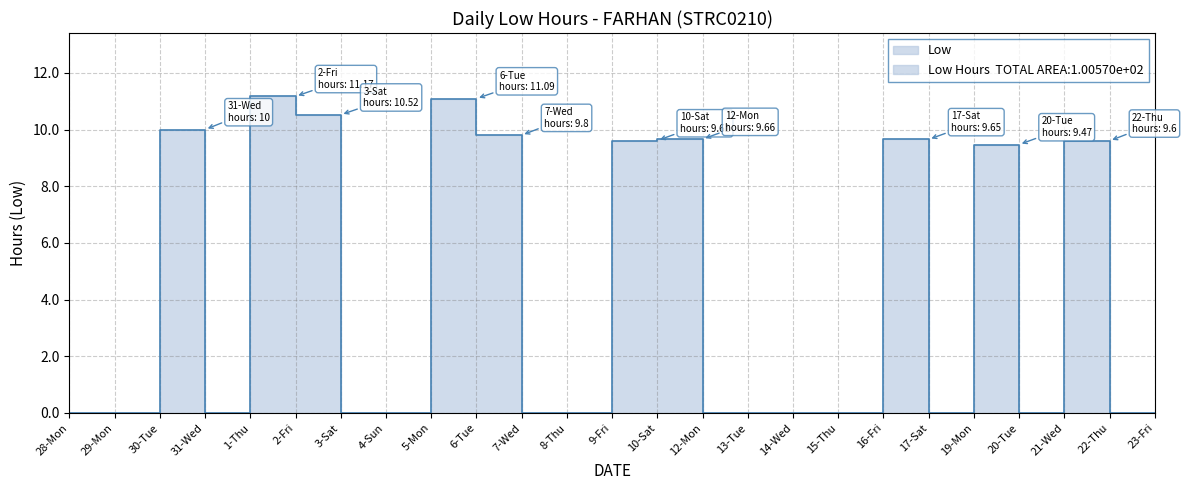

What is the average value?

4.0